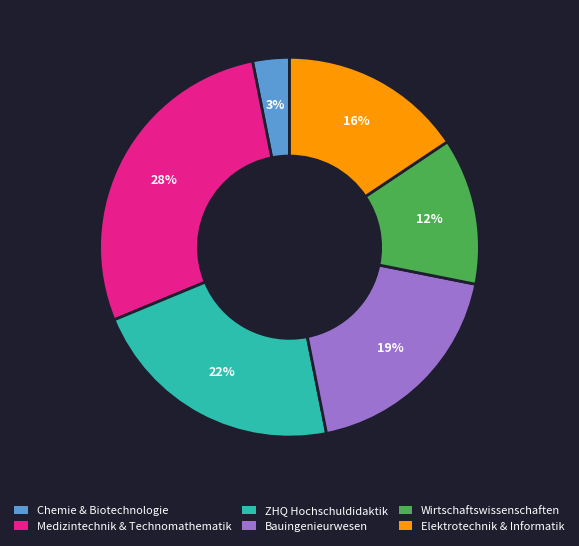

To the nearest percent, what is the average slice percentage?

17%